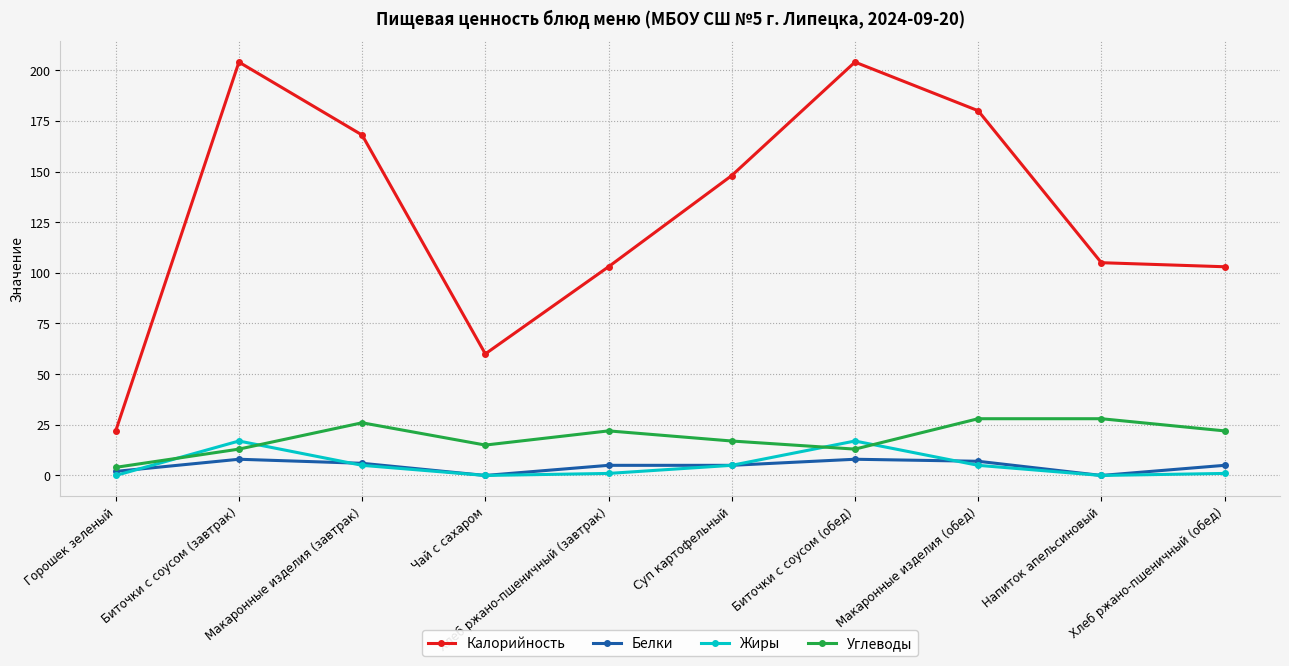

What is the label of the 4th point from the left?

Чай с сахаром